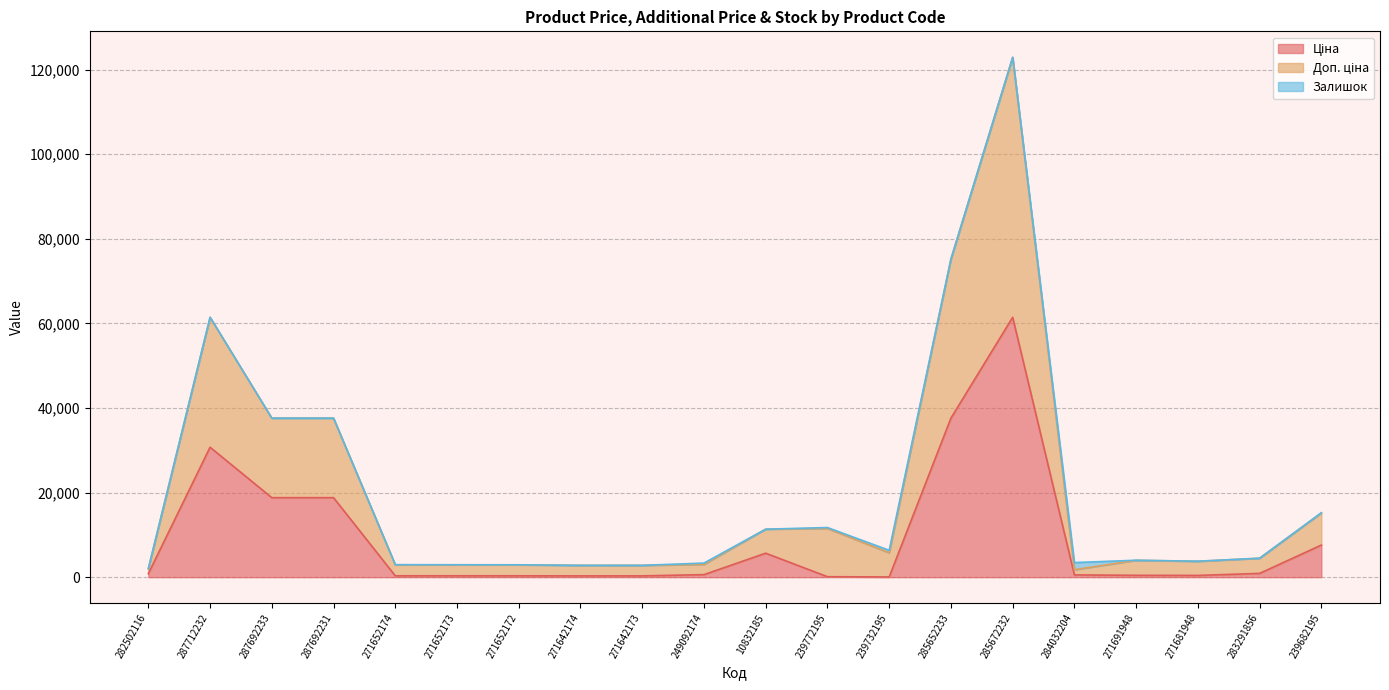

The Доп. ціна series shows 3988.1 at 271691948. True or false?

True